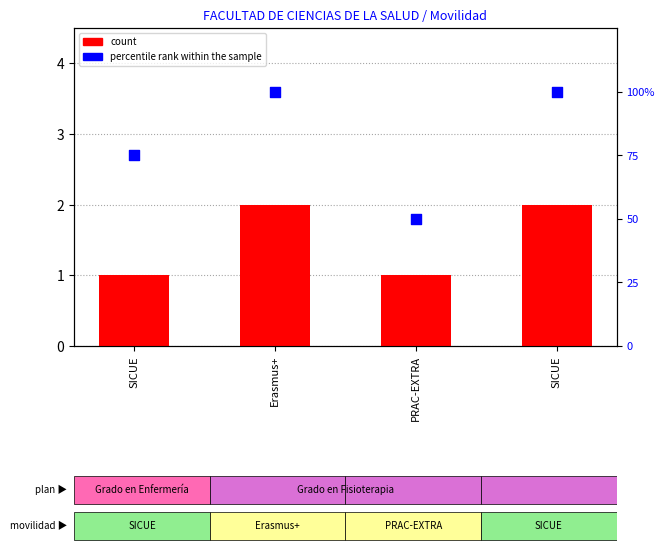

Which series has the largest Y range (max minus min)?

percentile rank within the sample